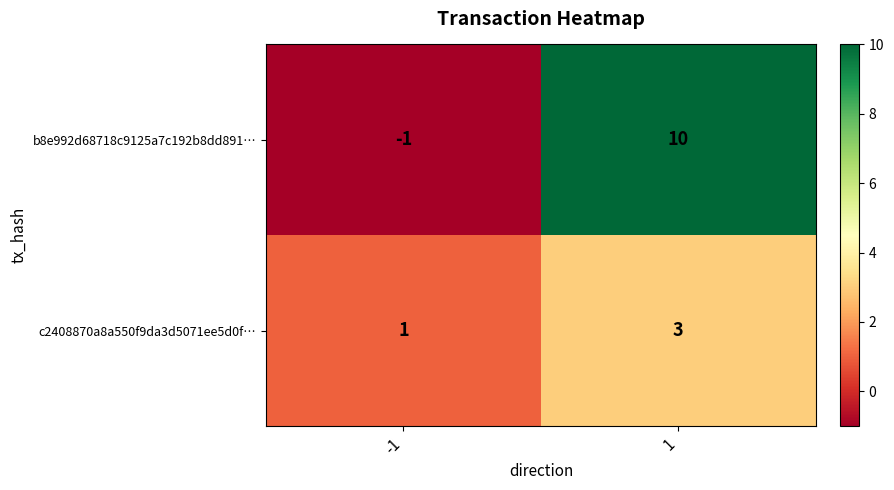

Is it true that b8e992d68718c9125a7c192b8dd891… equals 10 at 1?

True